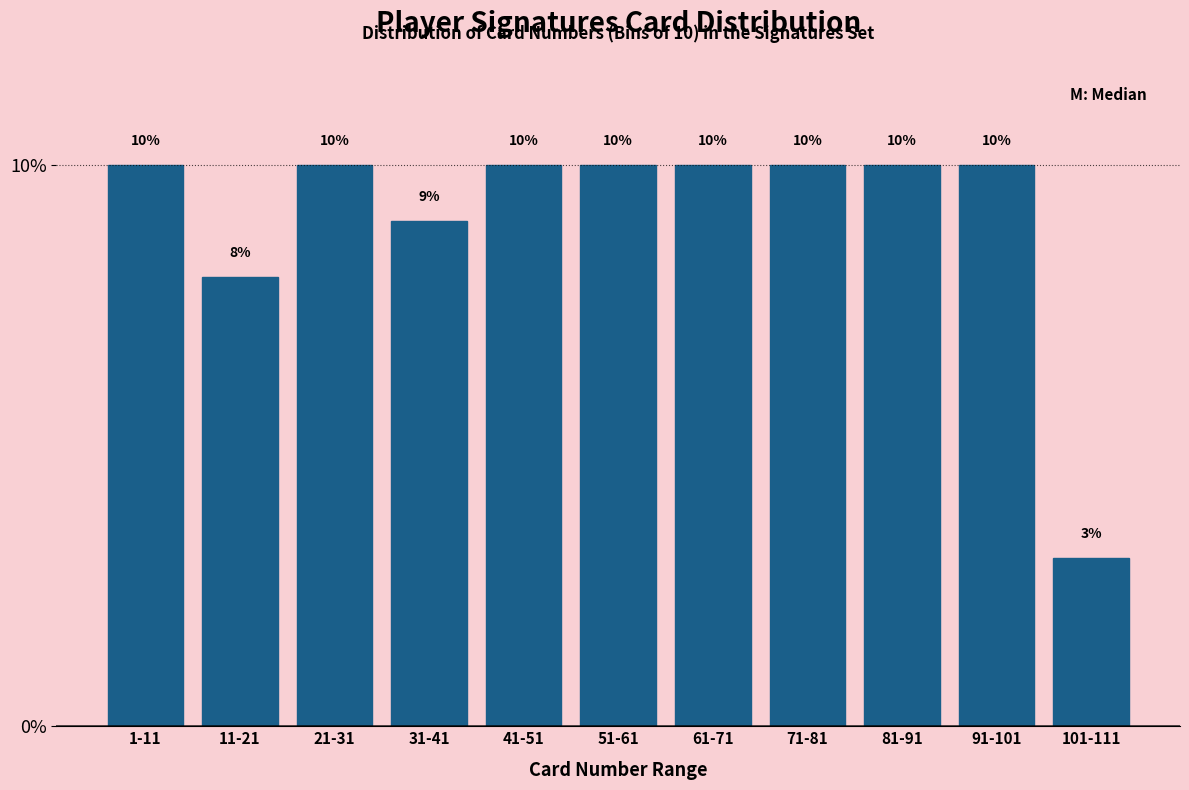

Reading left to right, transcribe all the data shown in this chart.

10	8	10	9	10	10	10	10	10	10	3